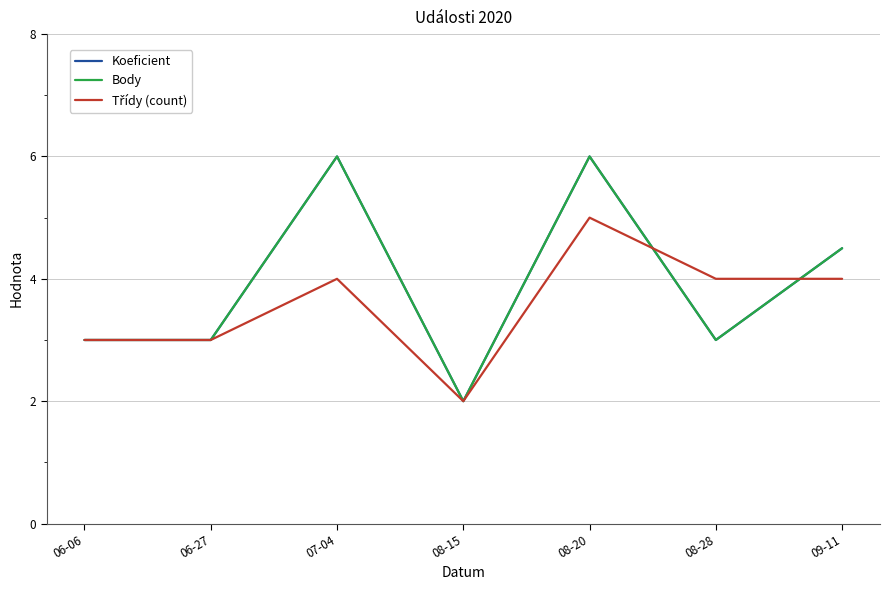

Between 08-28 and 09-11, which series saw the biggest shift?

Koeficient